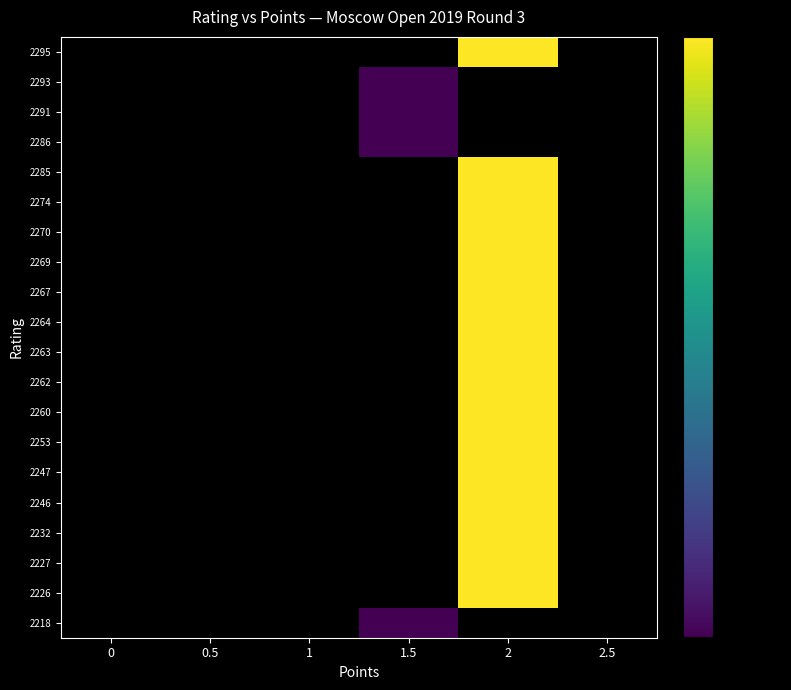

List the series in order of their overall mean, lowest first.

2295, 2293, 2291, 2286, 2285, 2274, 2270, 2269, 2267, 2264, 2263, 2262, 2260, 2253, 2247, 2246, 2232, 2227, 2226, 2218